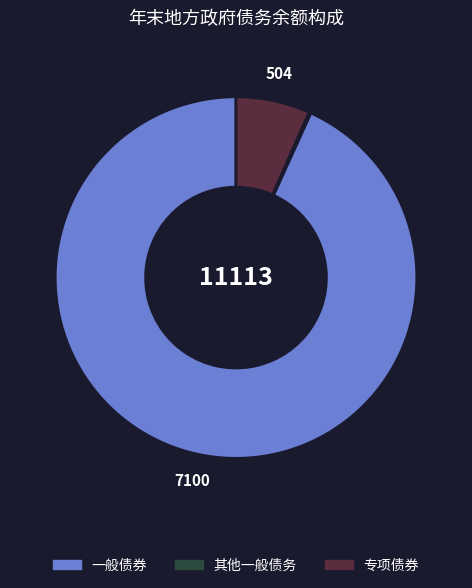

Does 一般债券 account for over 50% of the chart?

Yes